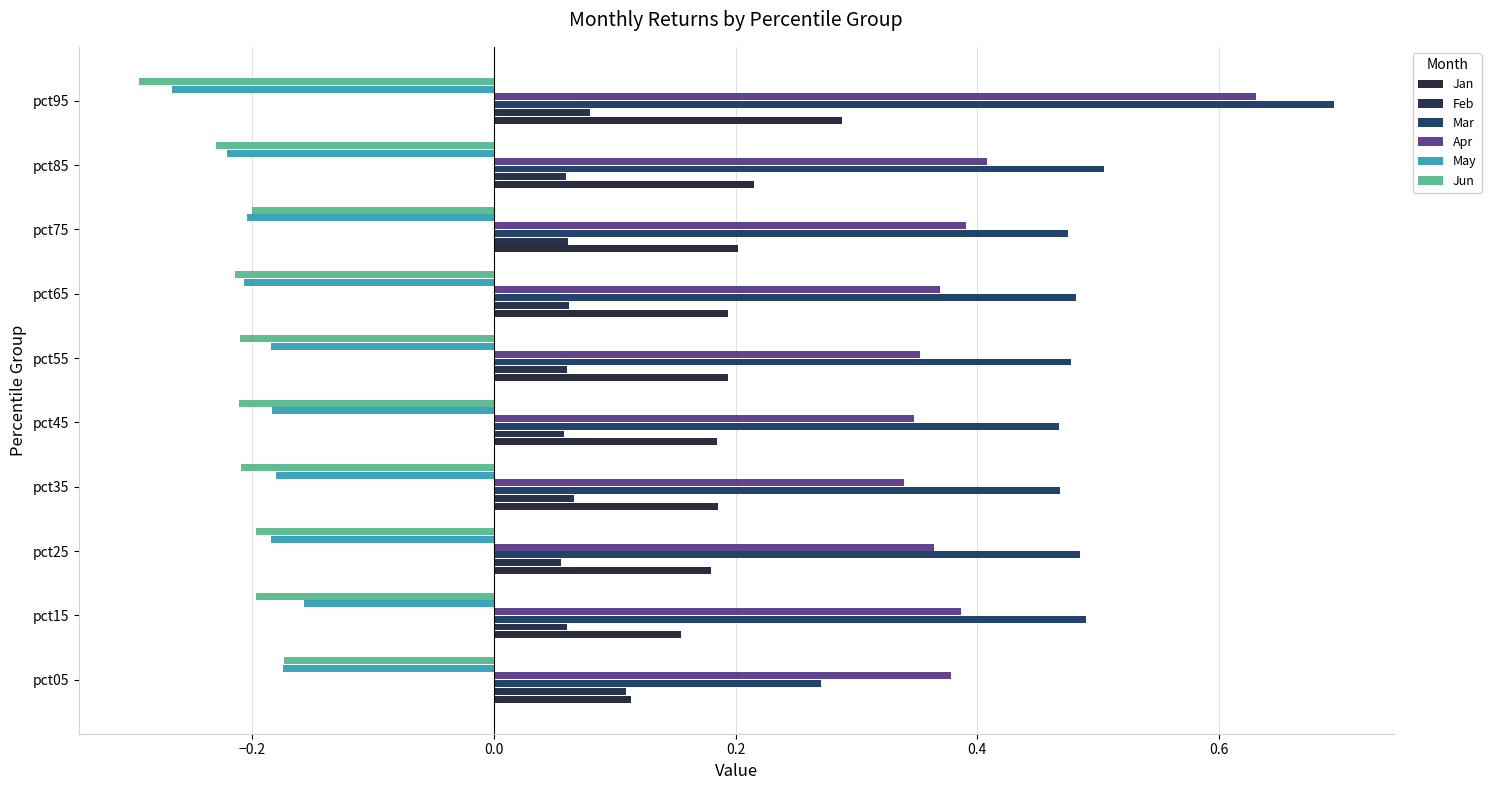

How many data points does each series have?

10